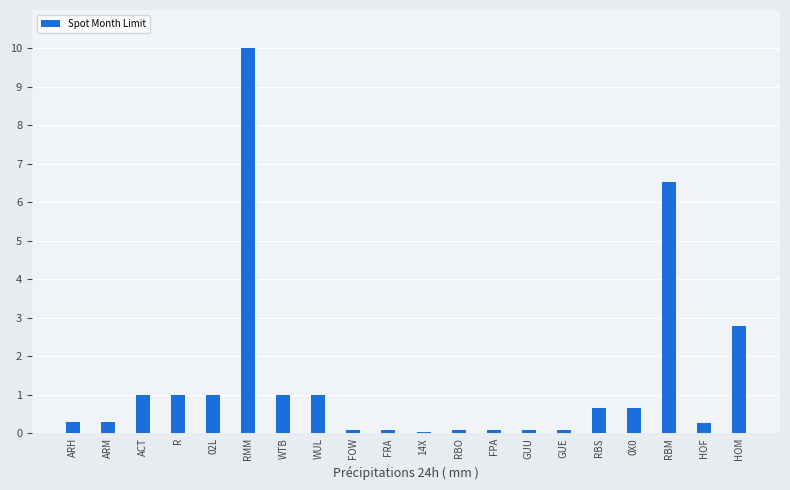

Does the chart contain stacked bars?

No